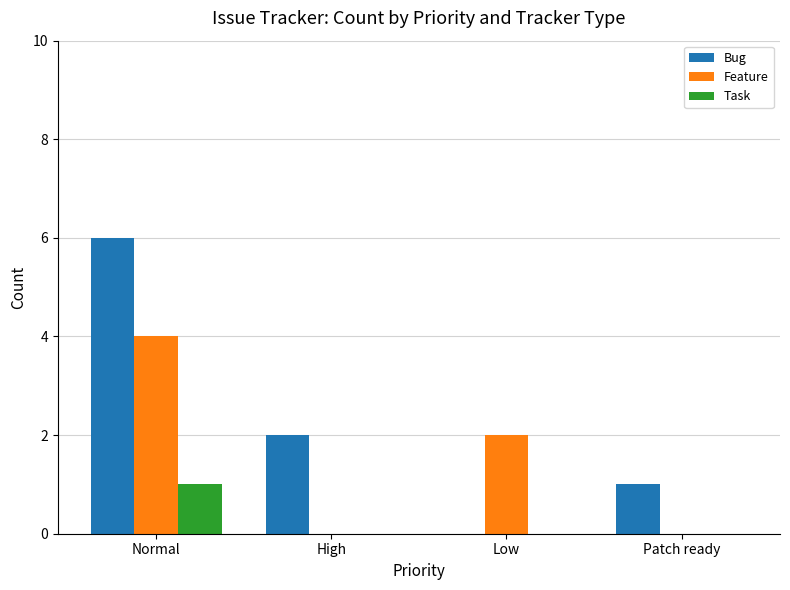

Which series has the largest range (max minus min)?

Bug